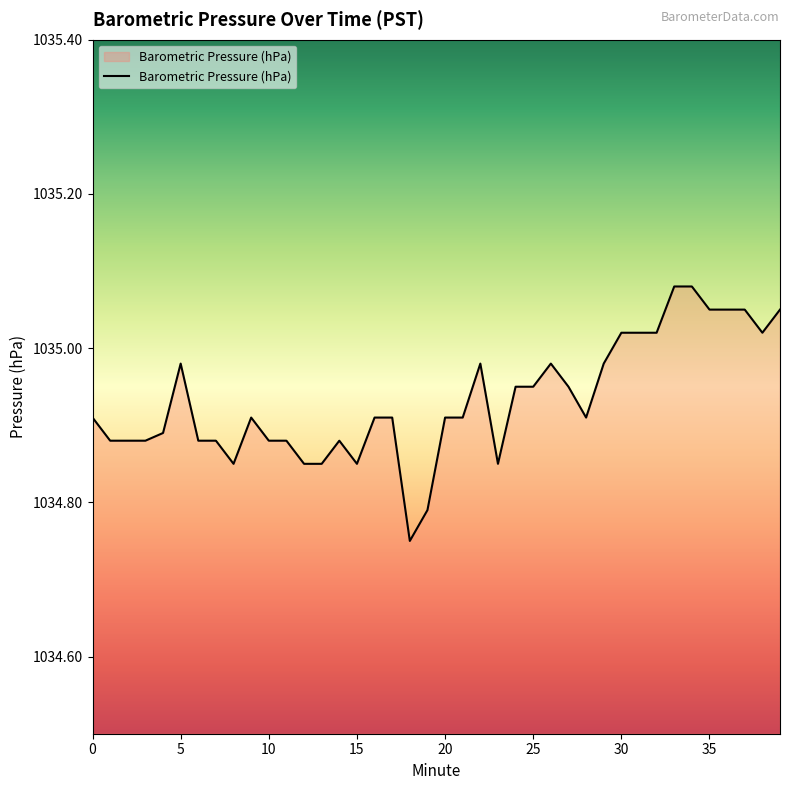

What is the difference between the maximum and minimum values?

0.3